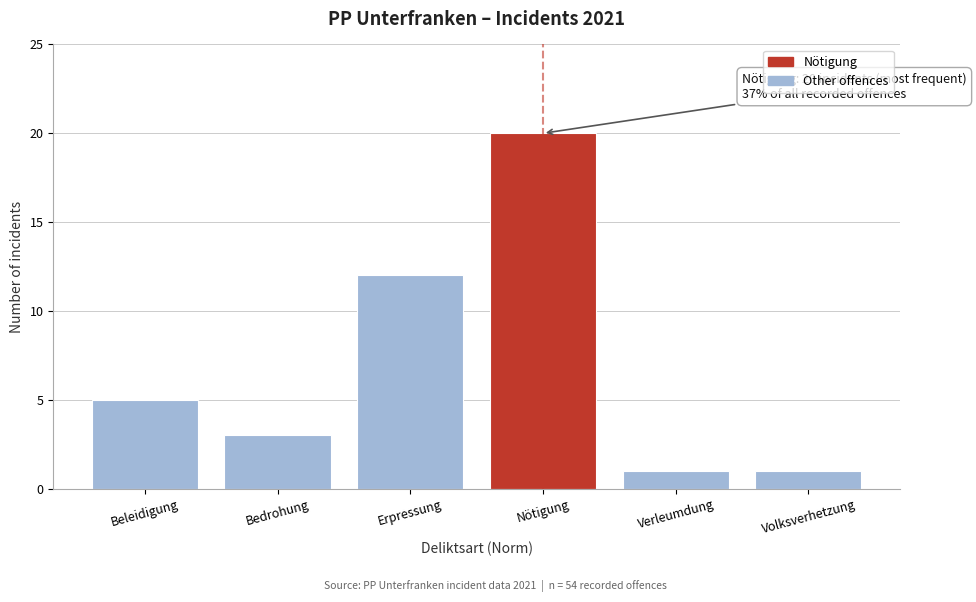

Reading right to left, list all the values displayed in this chart.

Volksverhetzung=1	Verleumdung=1	Nötigung=20	Erpressung=12	Bedrohung=3	Beleidigung=5